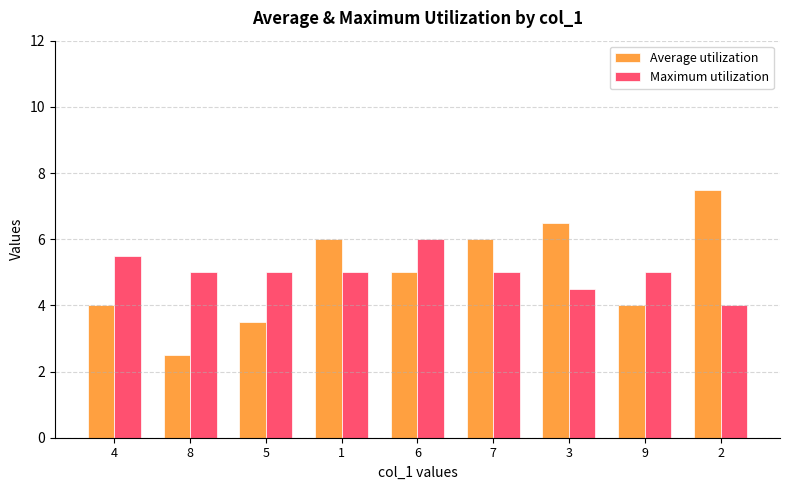

True or false: Maximum utilization has a value of 5.5 at 4.

True